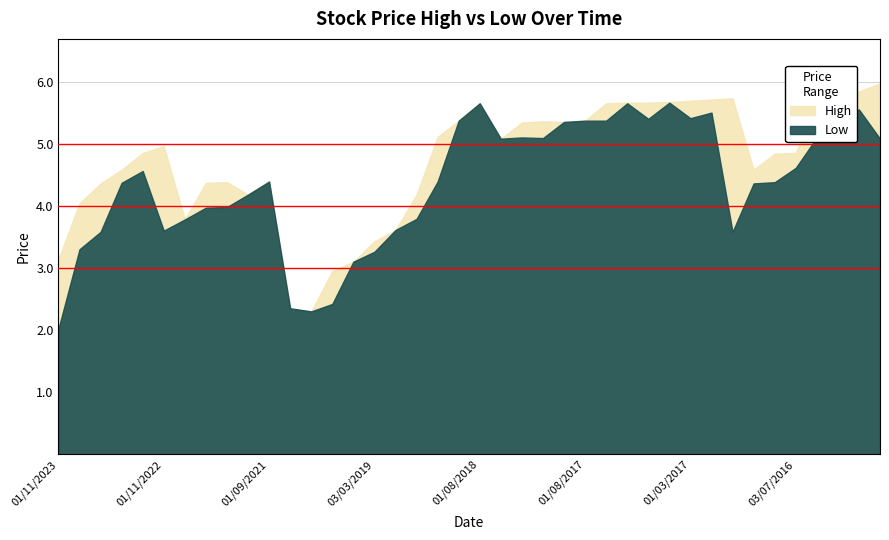

True or false: Low has more than 2 points higher than both neighbors.

True